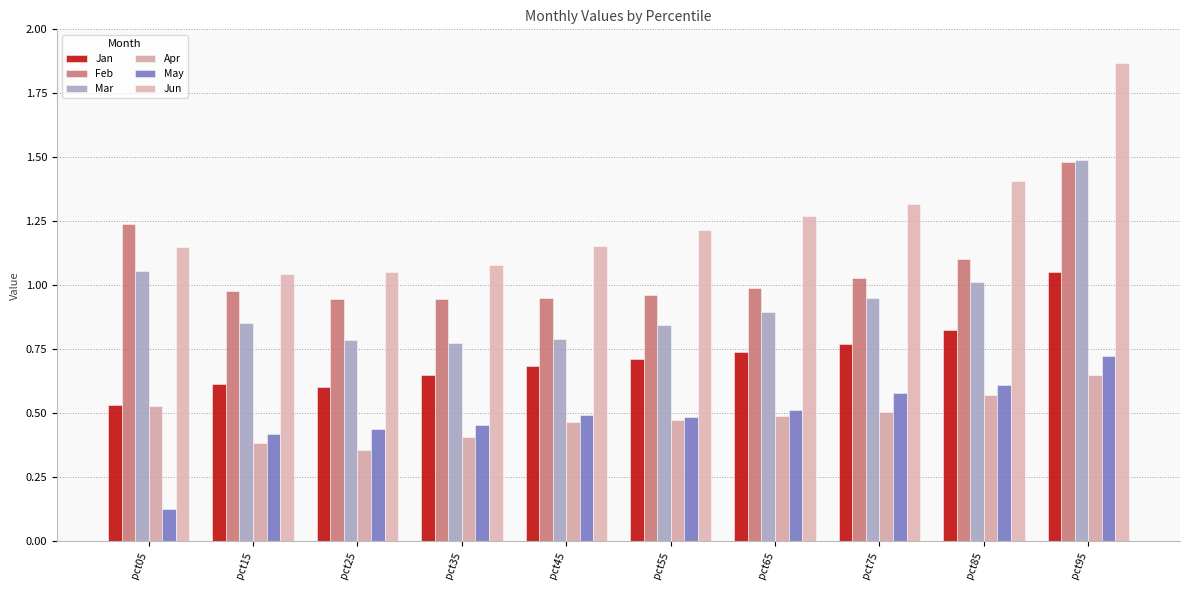

What is the difference between the second highest and minimum values in the Apr series?

0.2